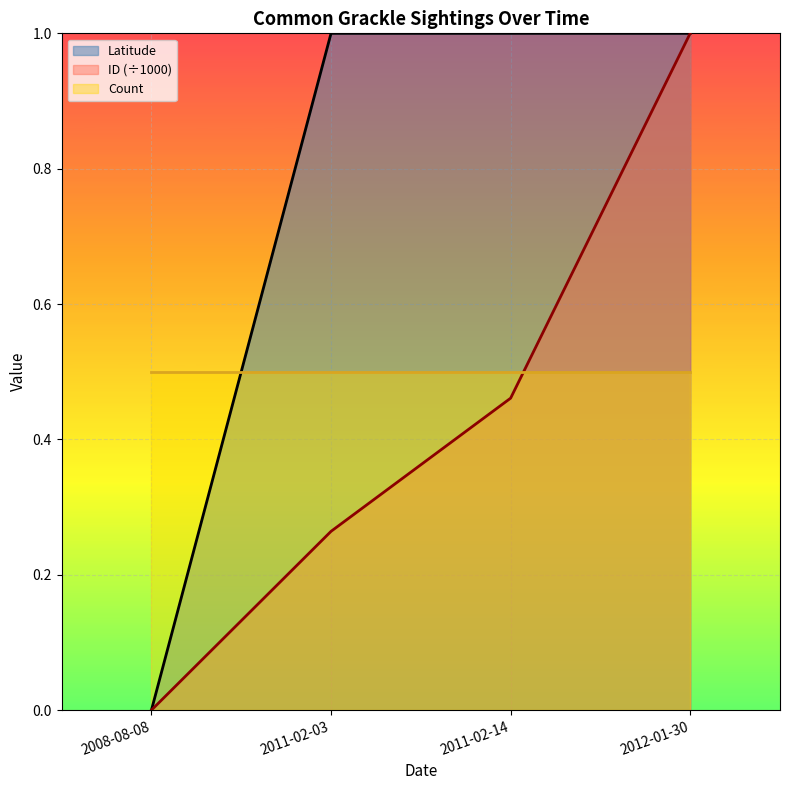

List the series in order of their overall mean, lowest first.

ID (÷1000), Count, Latitude